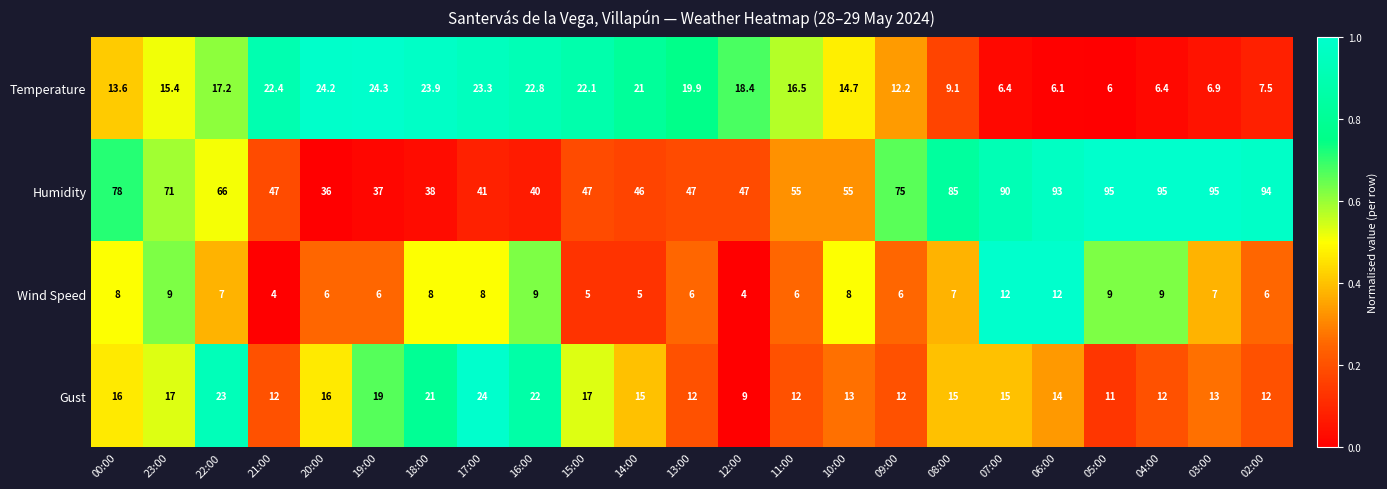

What is the greatest value displayed?

95.0